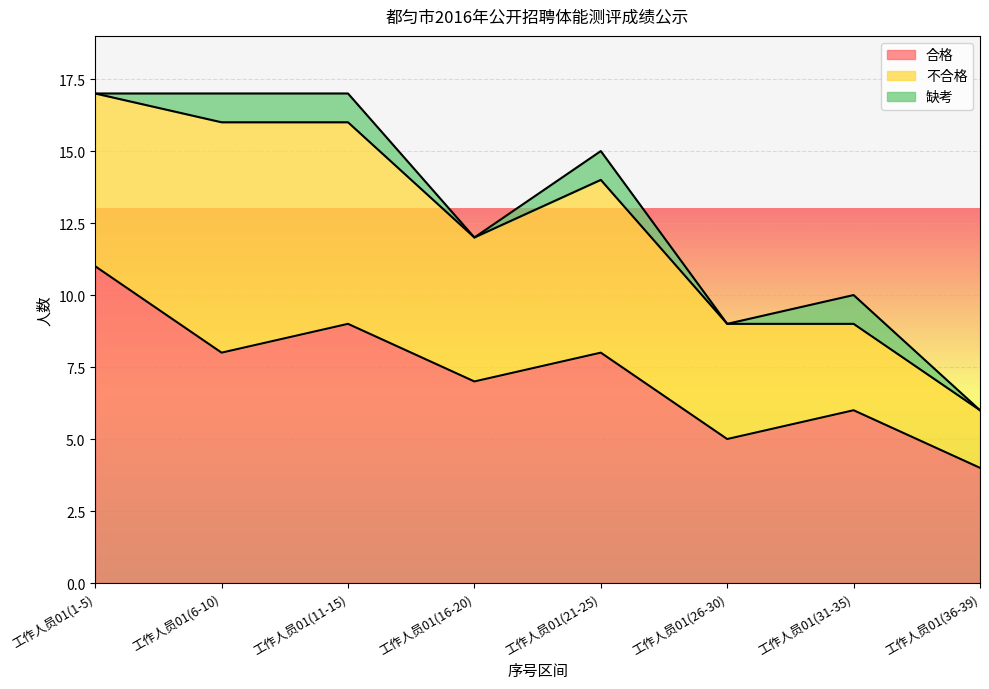

True or false: 合格 and 不合格 cross at least once.

False